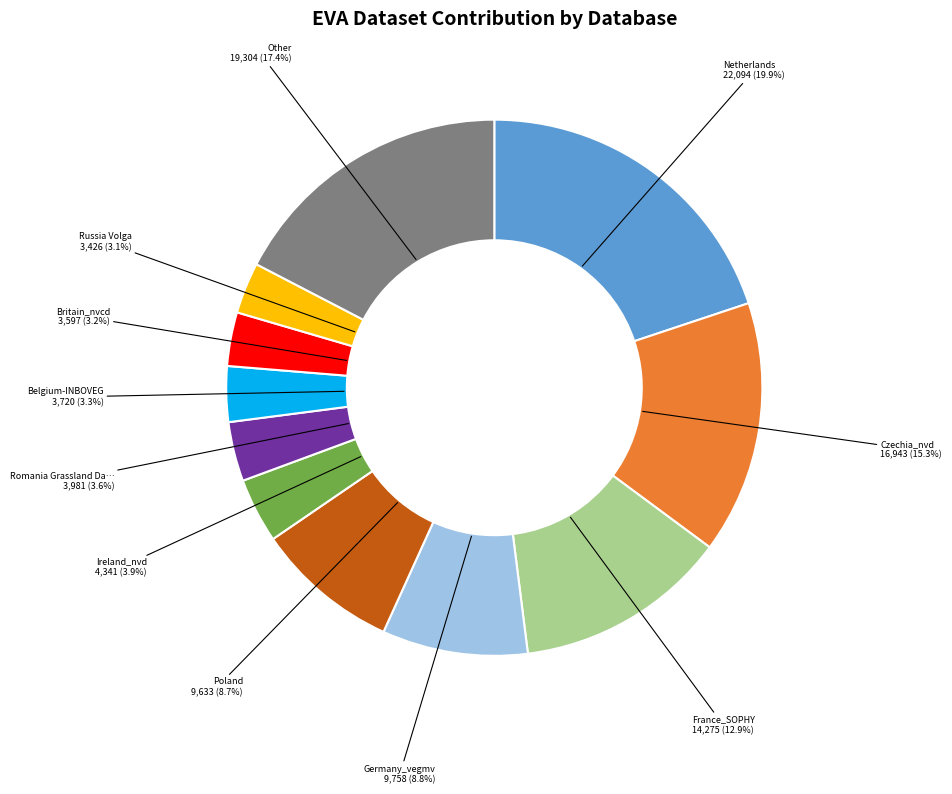

Is there any slice that represents more than half of the pie?

No